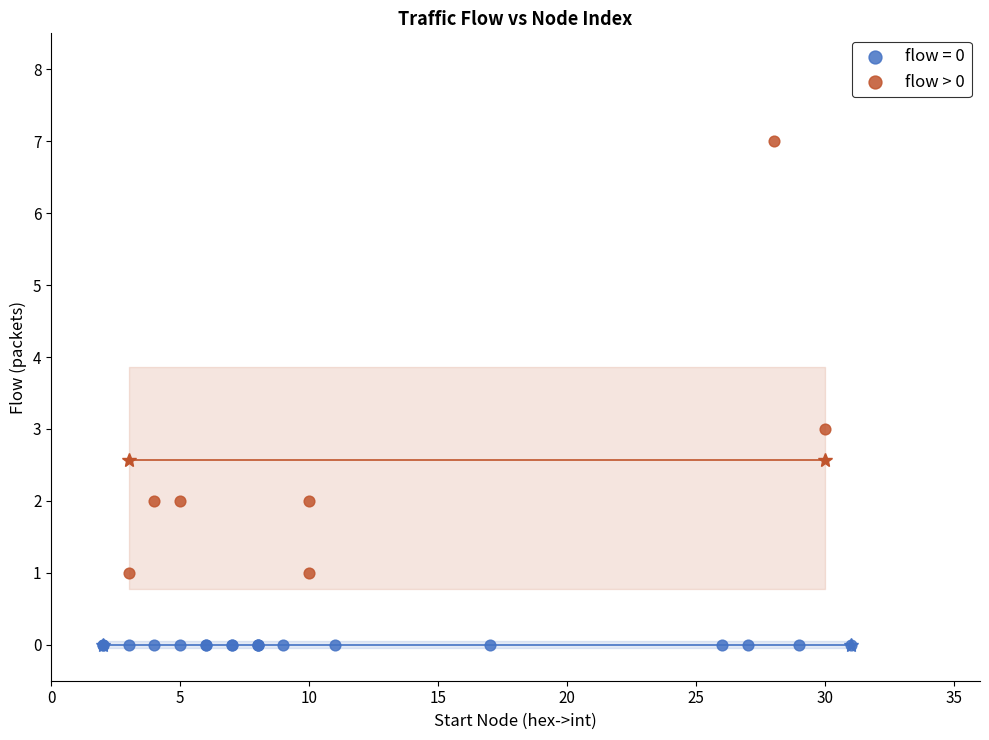

Which series contains the highest Y value?

flow > 0